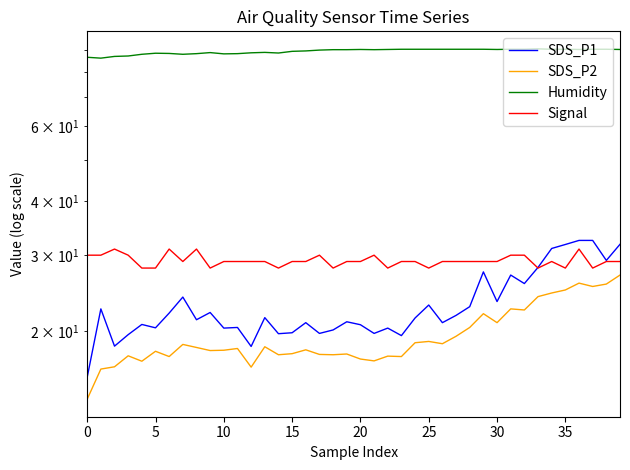

What is the smallest value displayed?

13.9